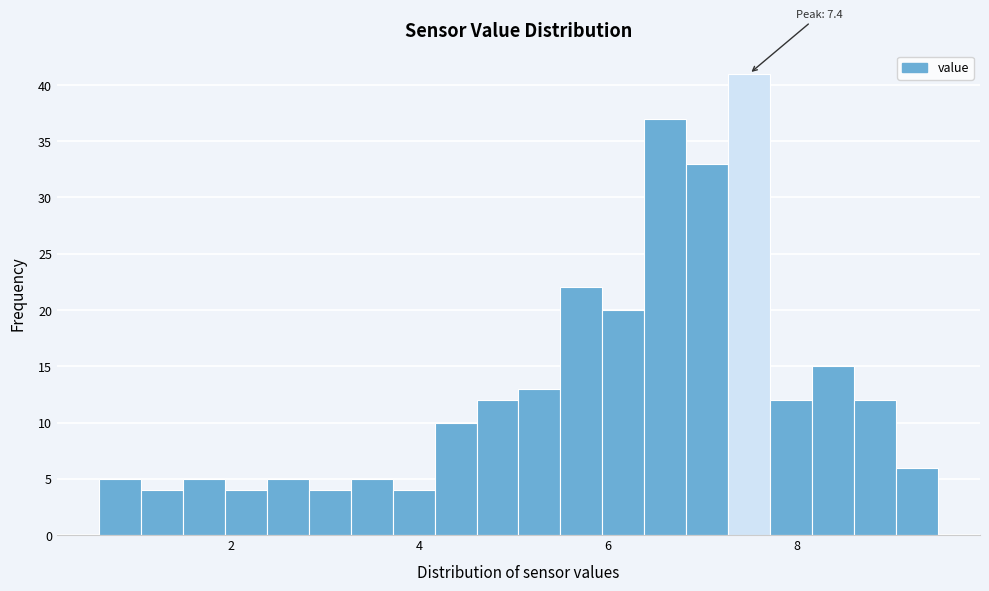

Read against the x-axis, roughly where is the centre of the tallest bar?

7.4